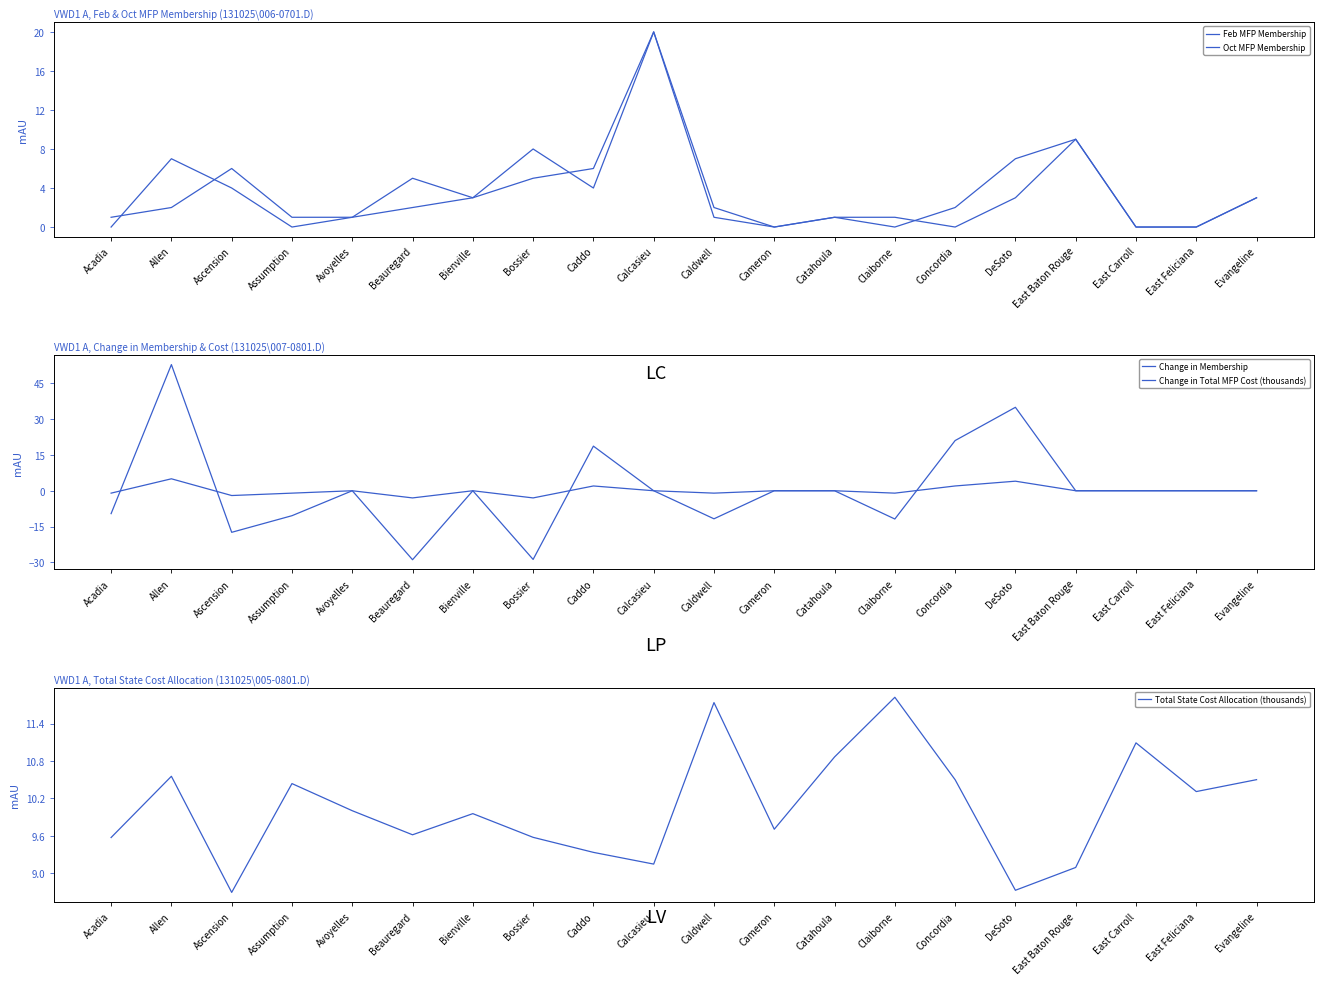

Which series has the largest total across all categories?

Total State Cost Allocation (thousands)